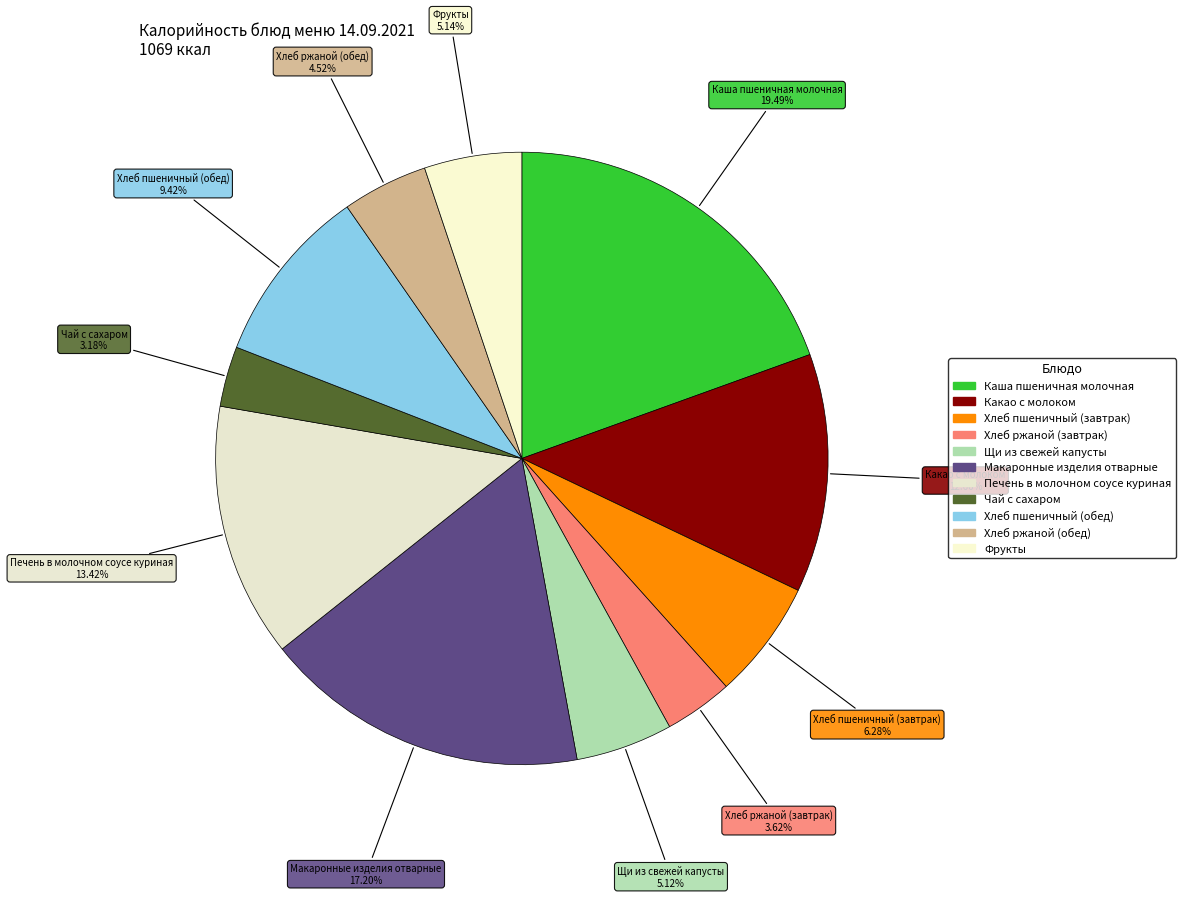

Combined, what portion of the pie is Фрукты and Хлеб ржаной (обед)?

9.7%